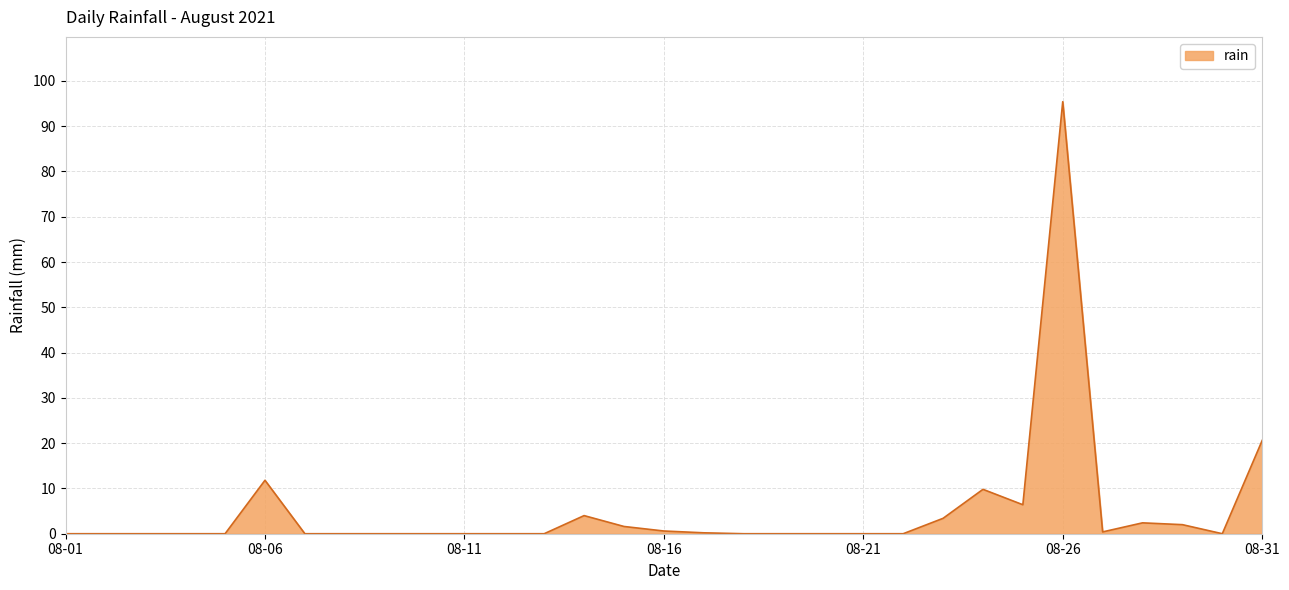

What is the greatest value displayed?

95.4